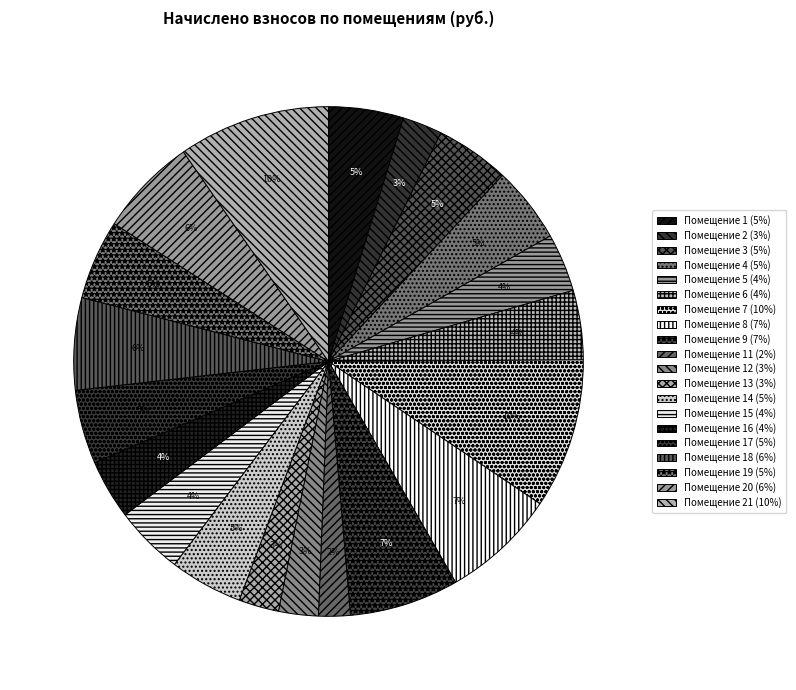

Which category has the biggest portion of the pie?

21